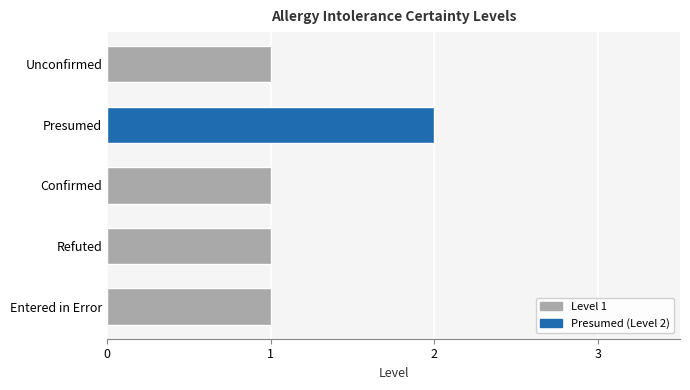

What is the sum of the values at Presumed and Unconfirmed?

3